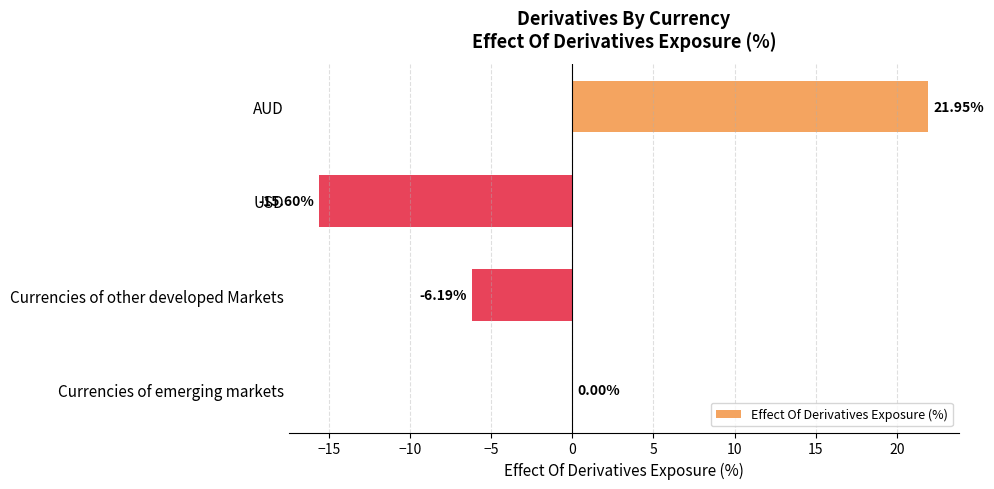

Which category has the highest value across all series?

AUD